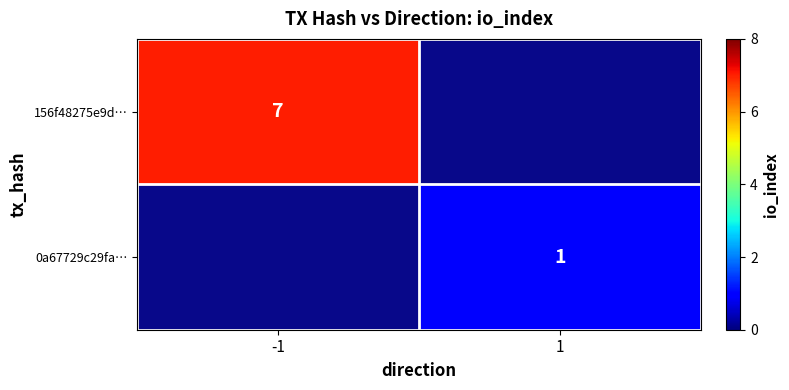

The 0a67729c29fa… series shows 1 at 1. True or false?

True